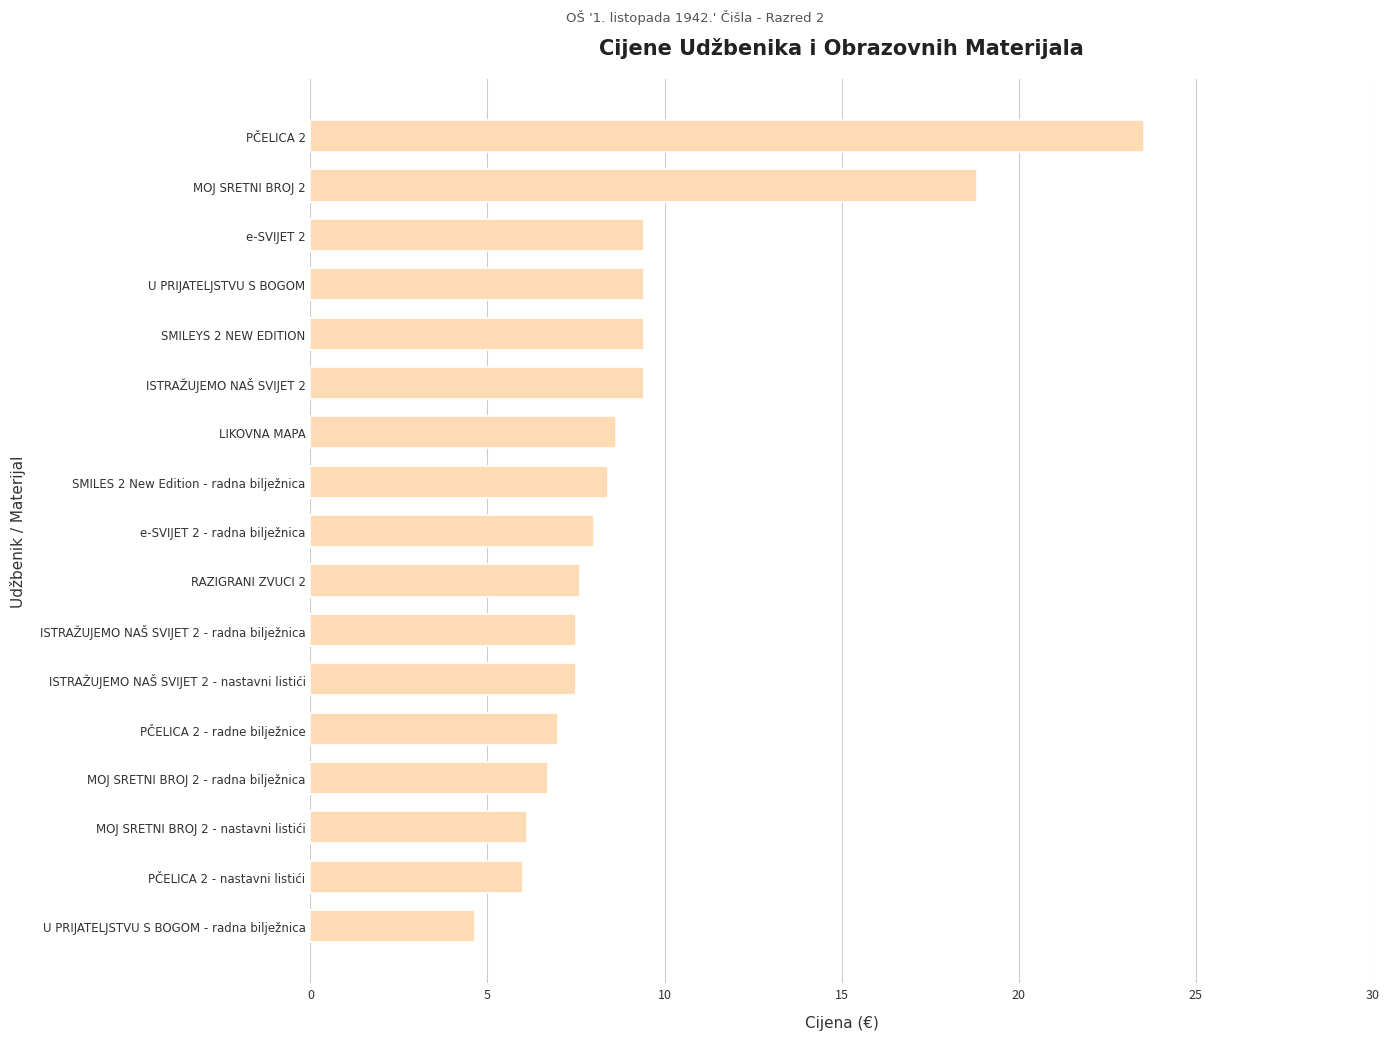

What is the greatest value displayed?

23.5